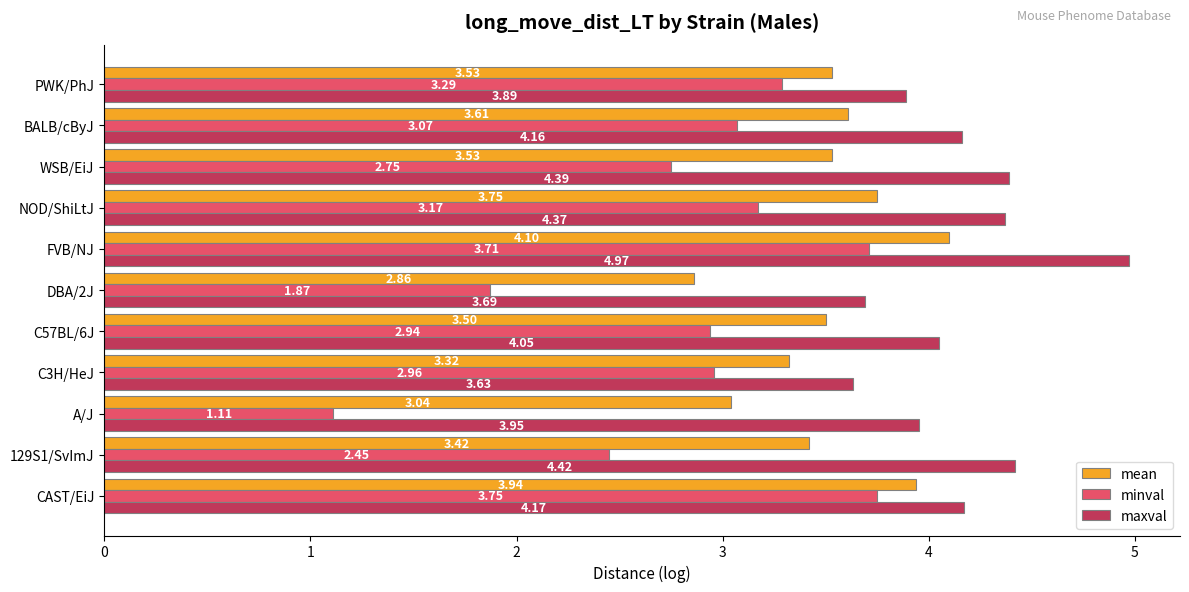

What are all the series names shown in the legend?

mean, minval, maxval